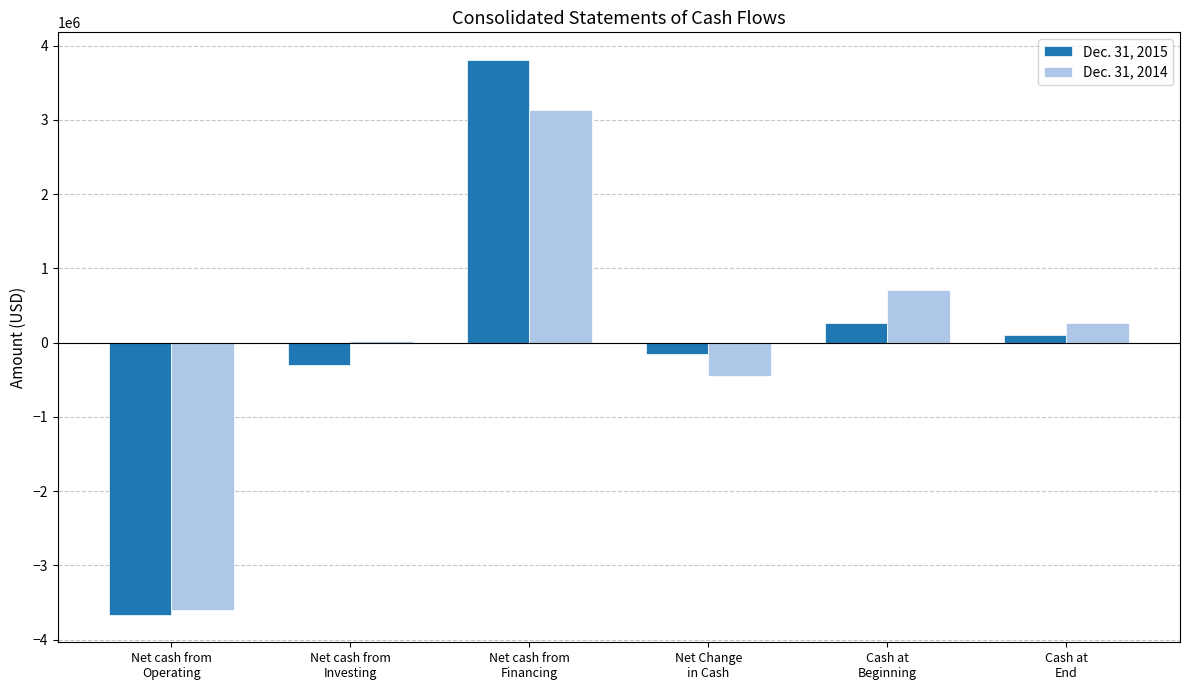

What are all the series names shown in the legend?

Dec. 31, 2015, Dec. 31, 2014